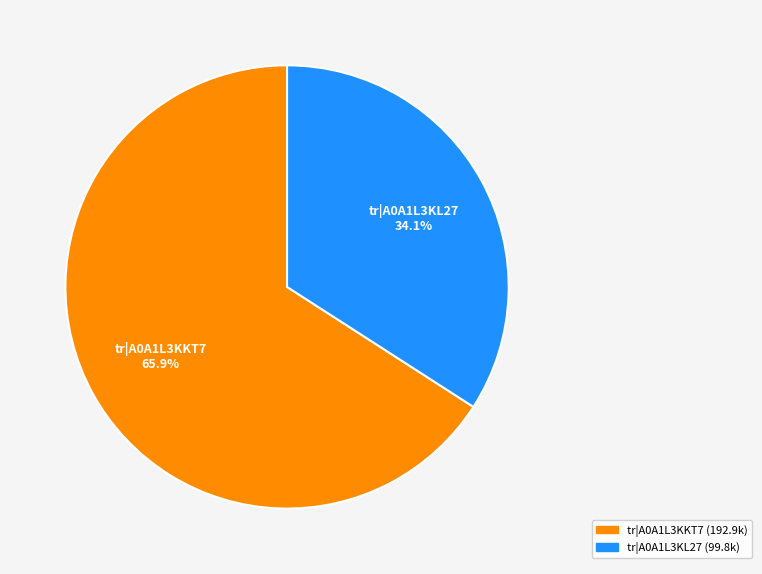

How many segments does this pie chart have?

2